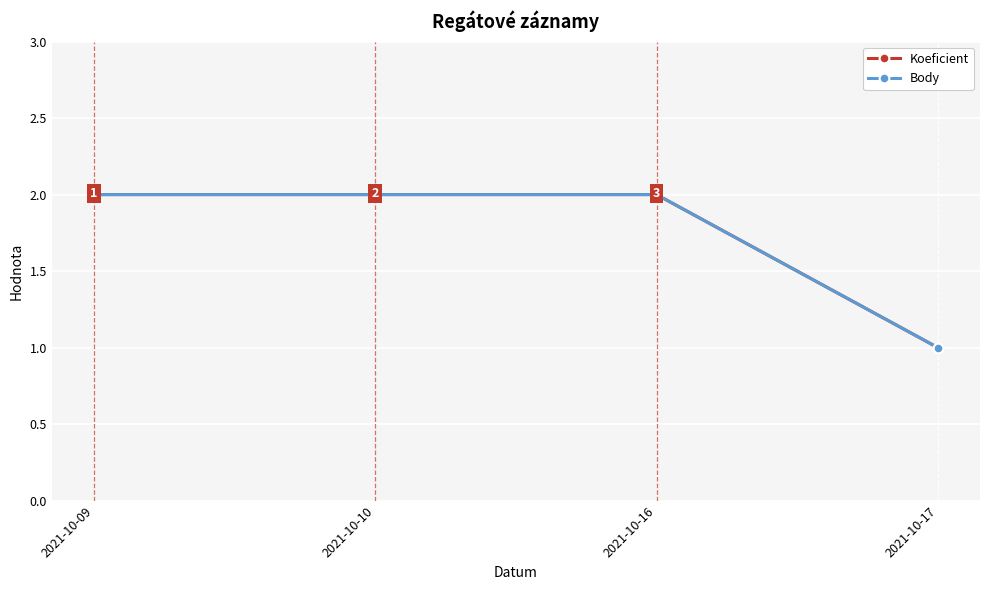

True or false: Body has more than 1 interior local peaks.

False